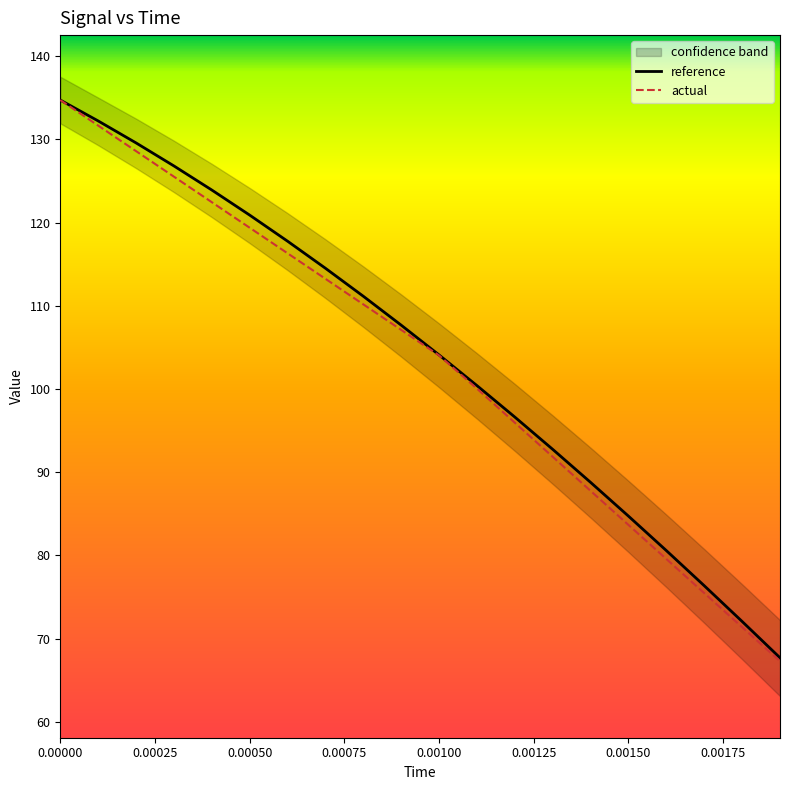

How many lines are shown in the chart?

2